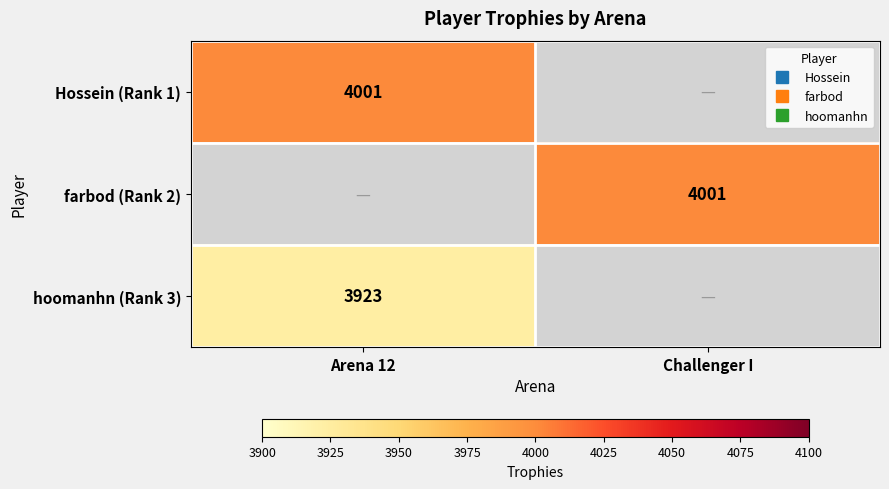

Where is hoomanhn (Rank 3) nearest to the value 3923?

Arena 12